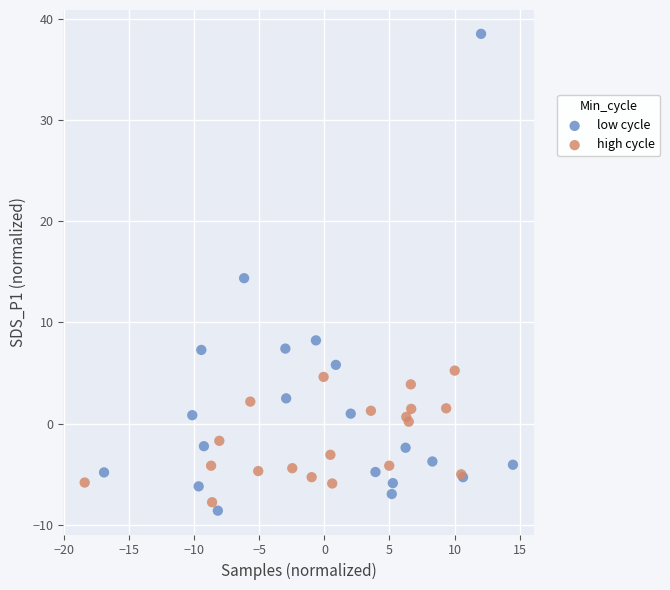

Which series has the widest spread of Y values?

low cycle